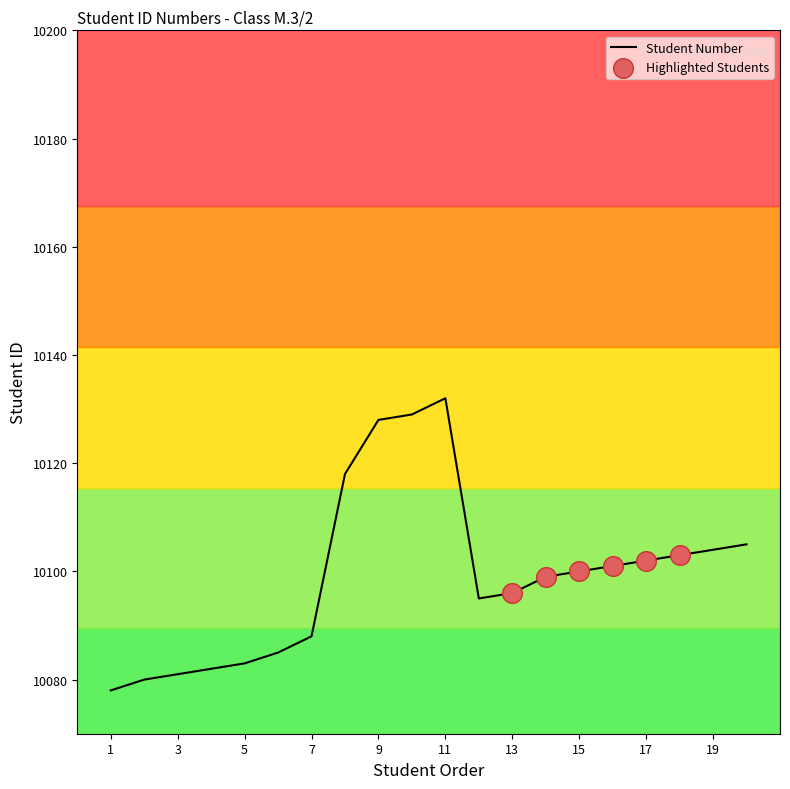

What is the difference between the maximum and minimum values?

54